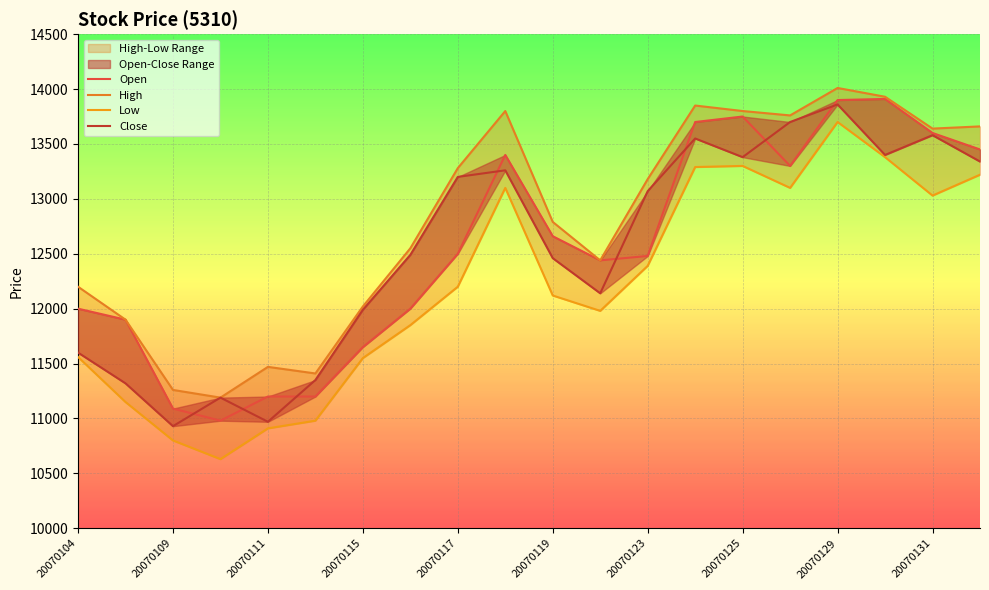

Reading right to left, list all the values displayed in this chart.

Open: 13450	13600	13910	13900	13300	13750	13700	12480	12440	12660	13400	12500	12000	11650	11200	11200	10980	11090	11900	12000
High: 13660	13640	13930	14010	13760	13800	13850	13180	12440	12790	13800	13280	12550	12020	11410	11470	11190	11260	11900	12200
Low: 13220	13030	13380	13700	13100	13300	13290	12390	11980	12120	13100	12200	11850	11550	10980	10910	10630	10800	11150	11560
Close: 13340	13580	13400	13860	13700	13380	13550	13070	12140	12460	13260	13200	12490	11990	11350	10970	11190	10930	11320	11600